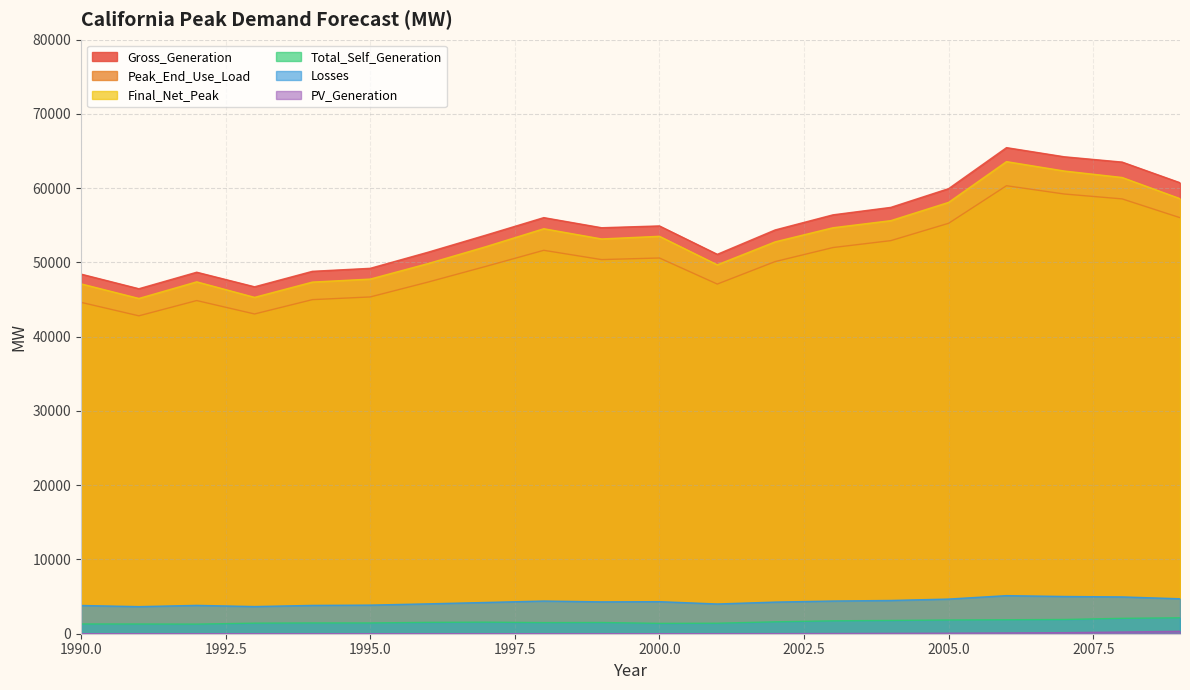

In Gross_Generation, how many points are lower than both neighbors (excluding endpoints)?

4